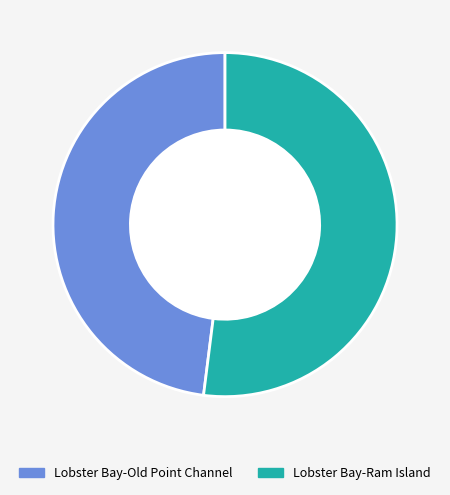

Rank the categories by value from highest to lowest.

Lobster Bay-Ram Island, Lobster Bay-Old Point Channel